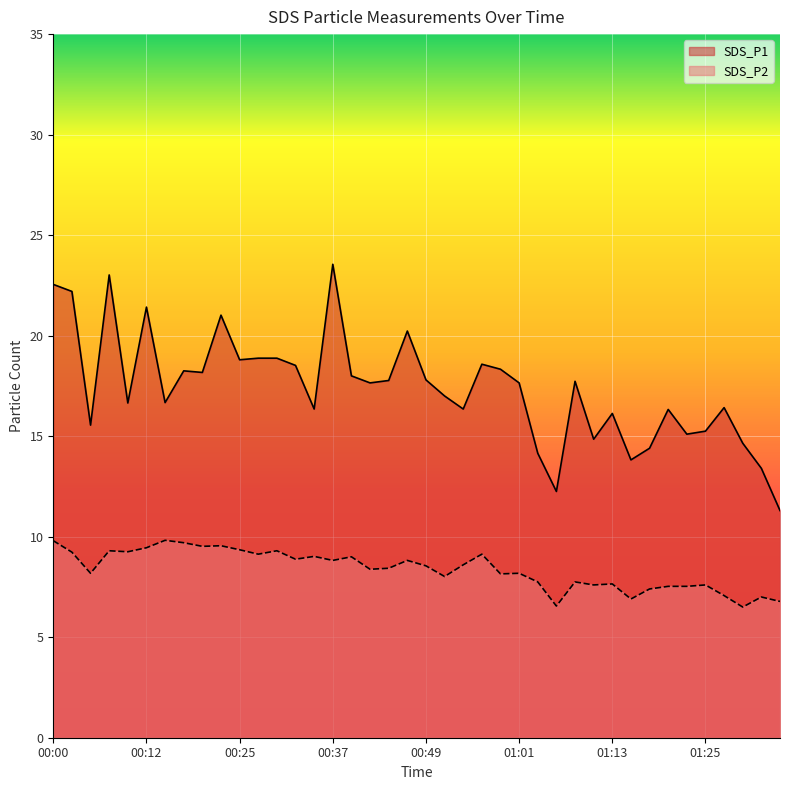

At which label is SDS_P2 closest to 8?

00:51